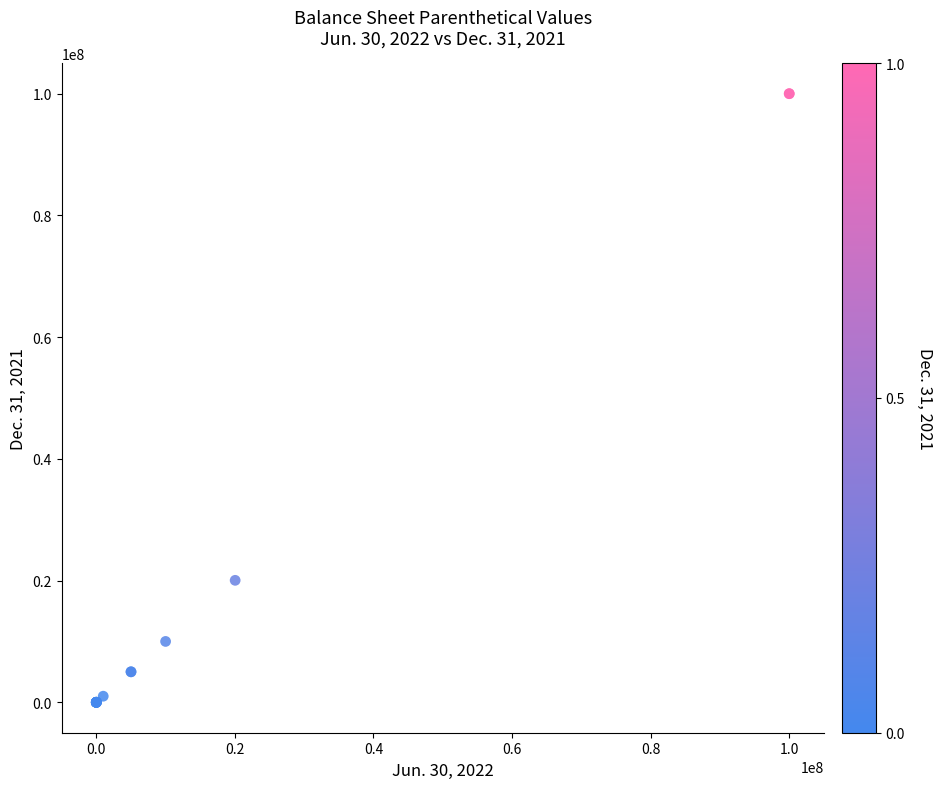

What Y value in the scatter plot is closest to 50000000?

20040000.0